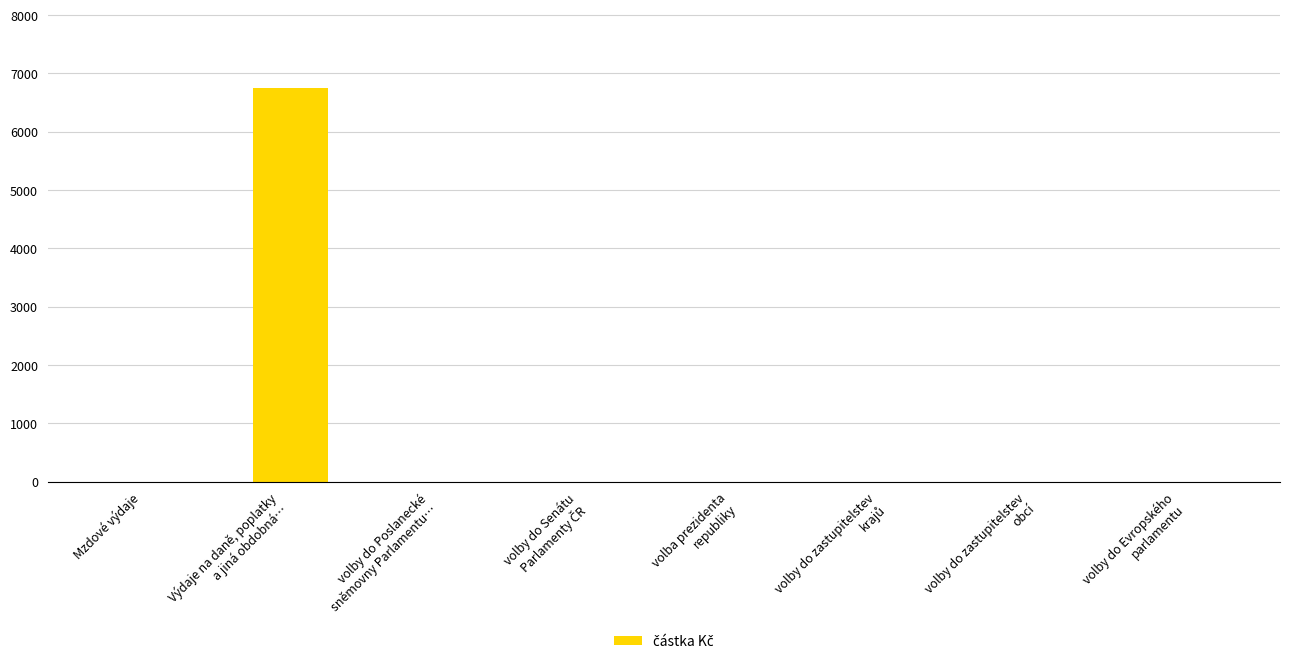

Is it true that the value at Mzdové výdaje is 3100?

False